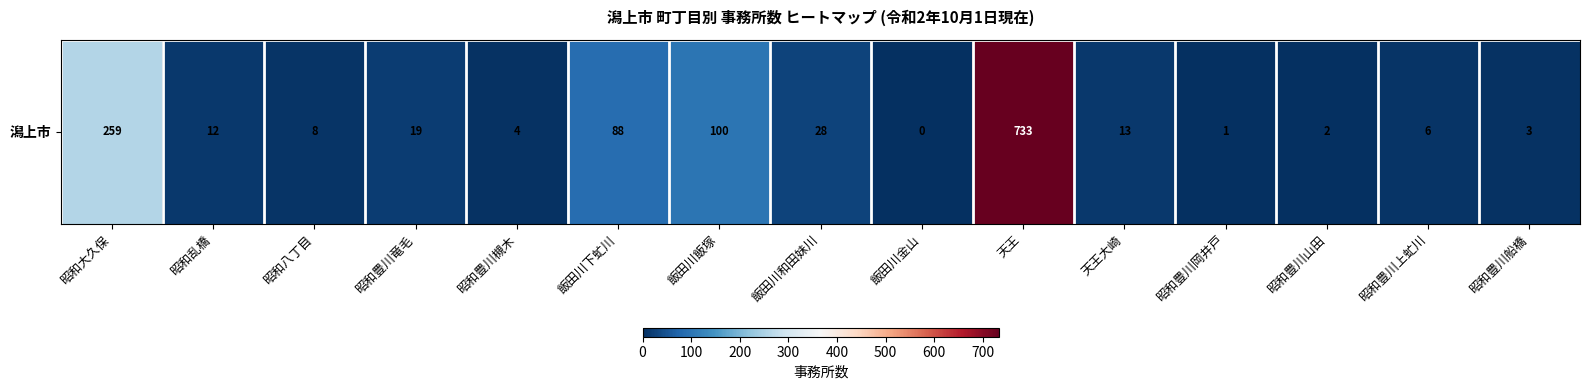

What is the average value?

85